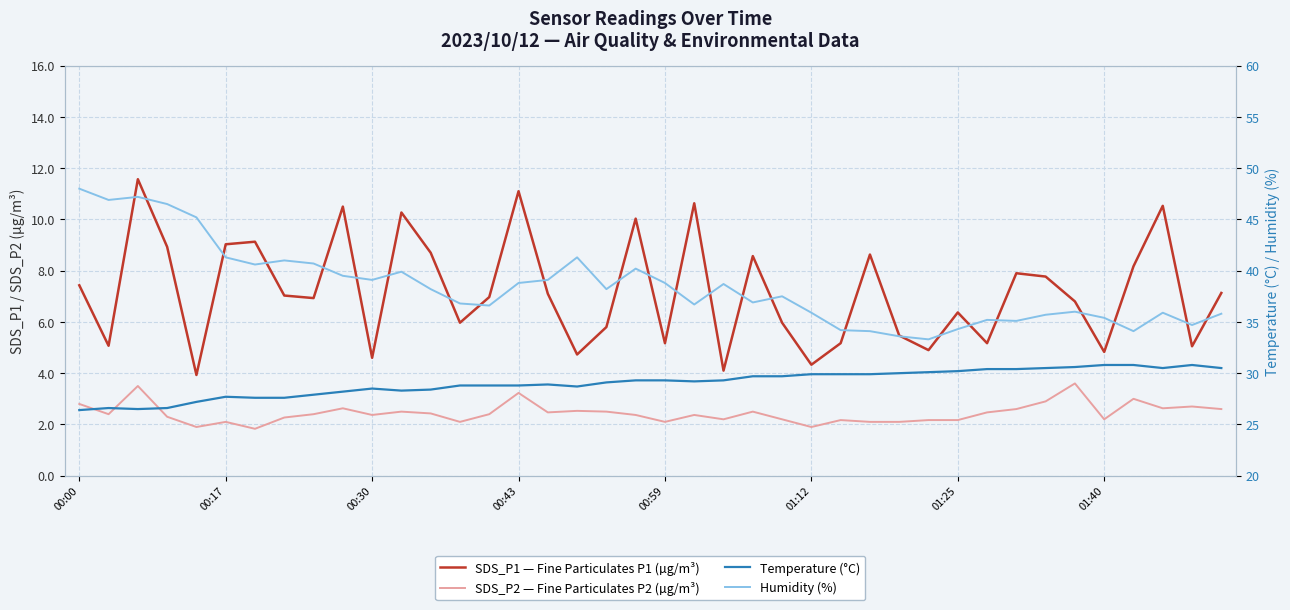

Between 29 and 33, which series saw the biggest shift?

SDS_P1 — Fine Particulates P1 (µg/m³)